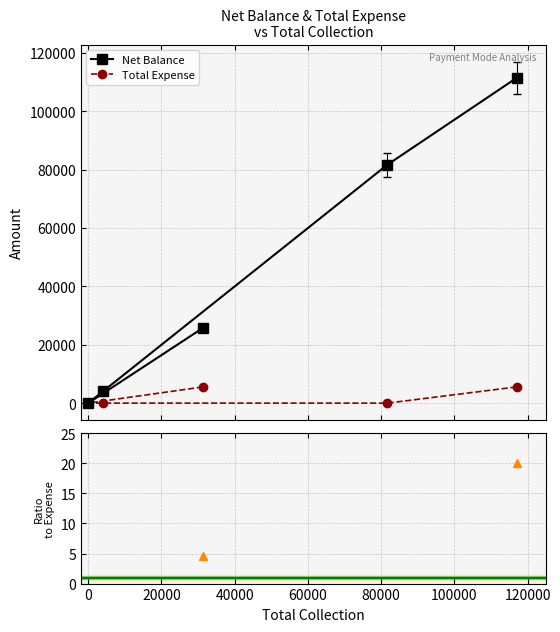

How many values in the Total Expense series exceed 0?

2